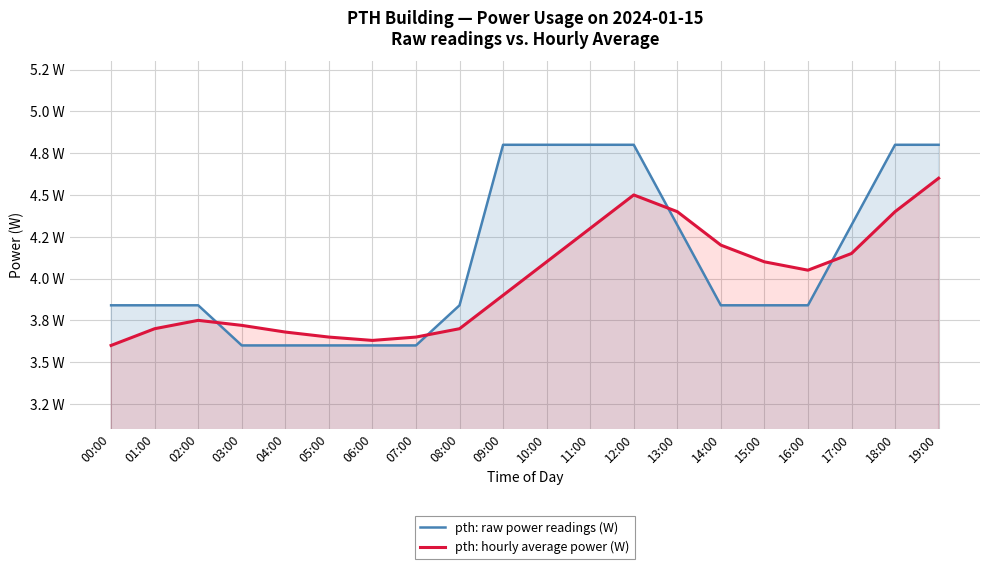

What is the smallest value displayed?

3.6